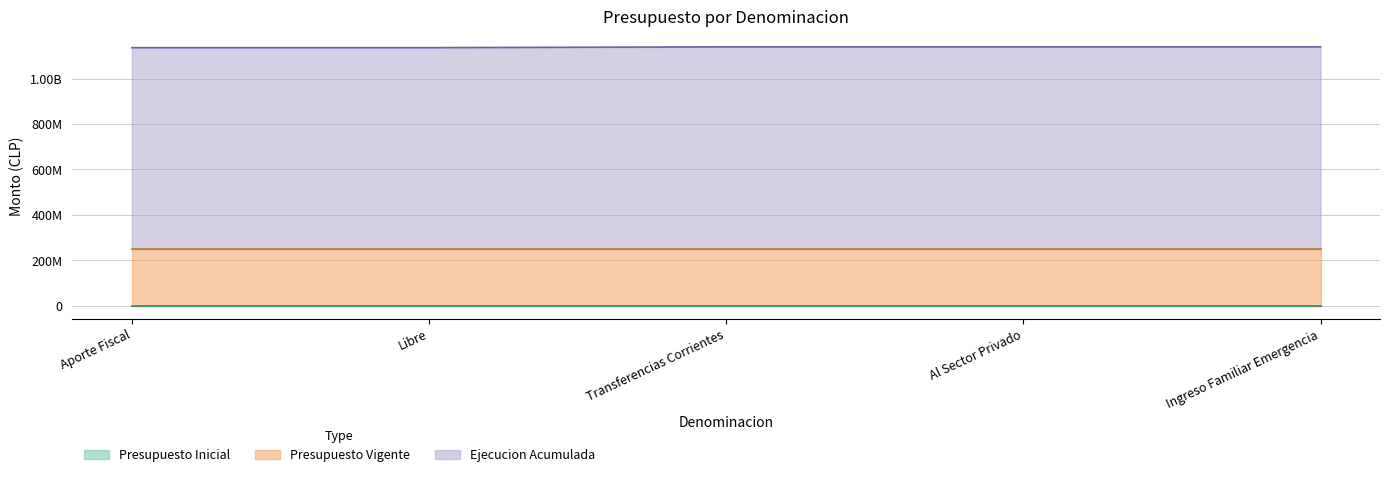

At how many categories does at least one series exceed 870537261?

5